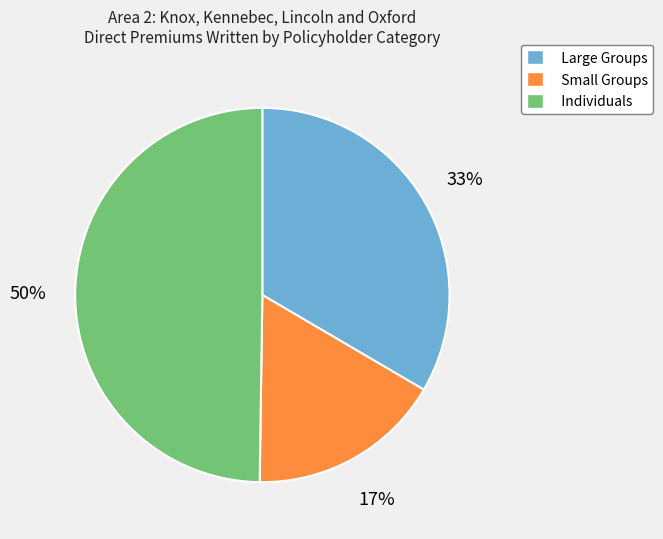

To the nearest percent, what is the difference between the largest and smallest slice percentages?

33%